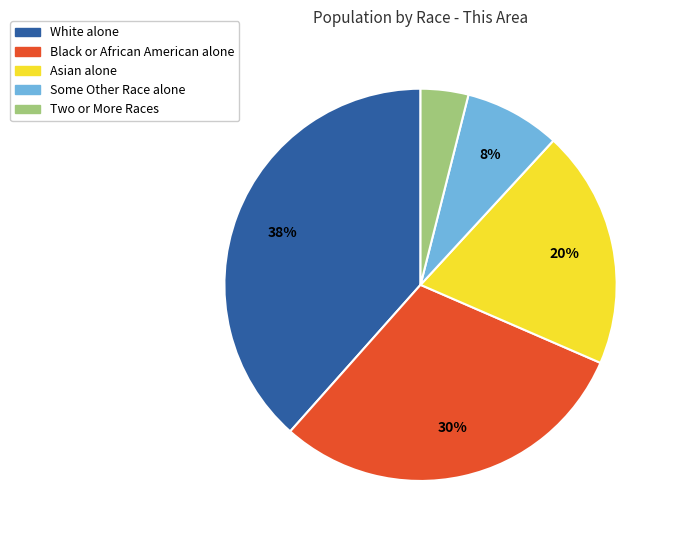

Count the number of slices in the pie.

5